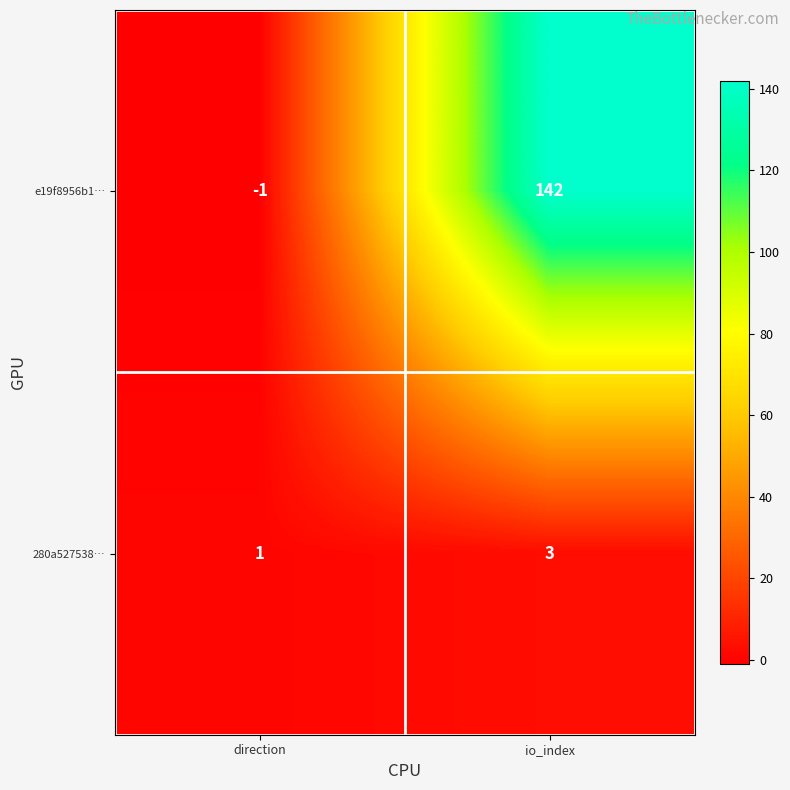

Which series has the largest range (max minus min)?

e19f8956b1…